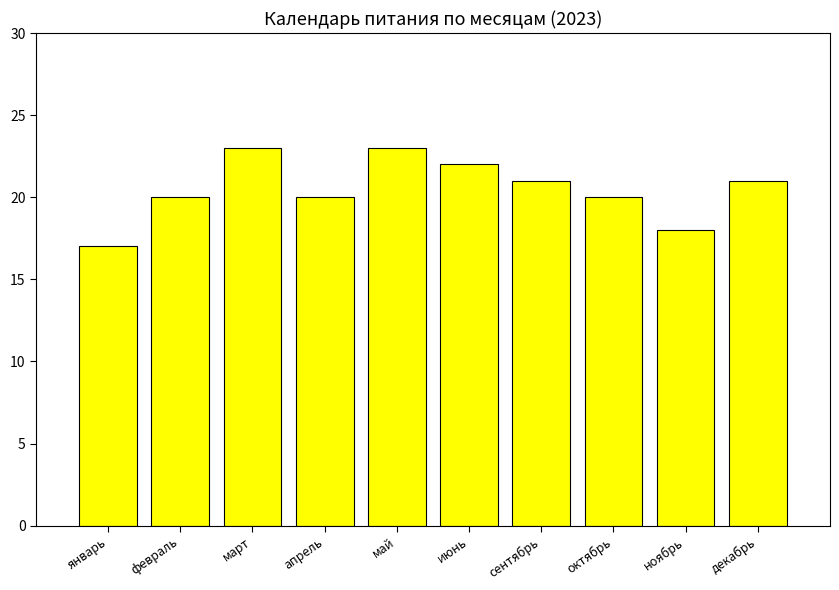

What is the minimum value shown in the chart?

17